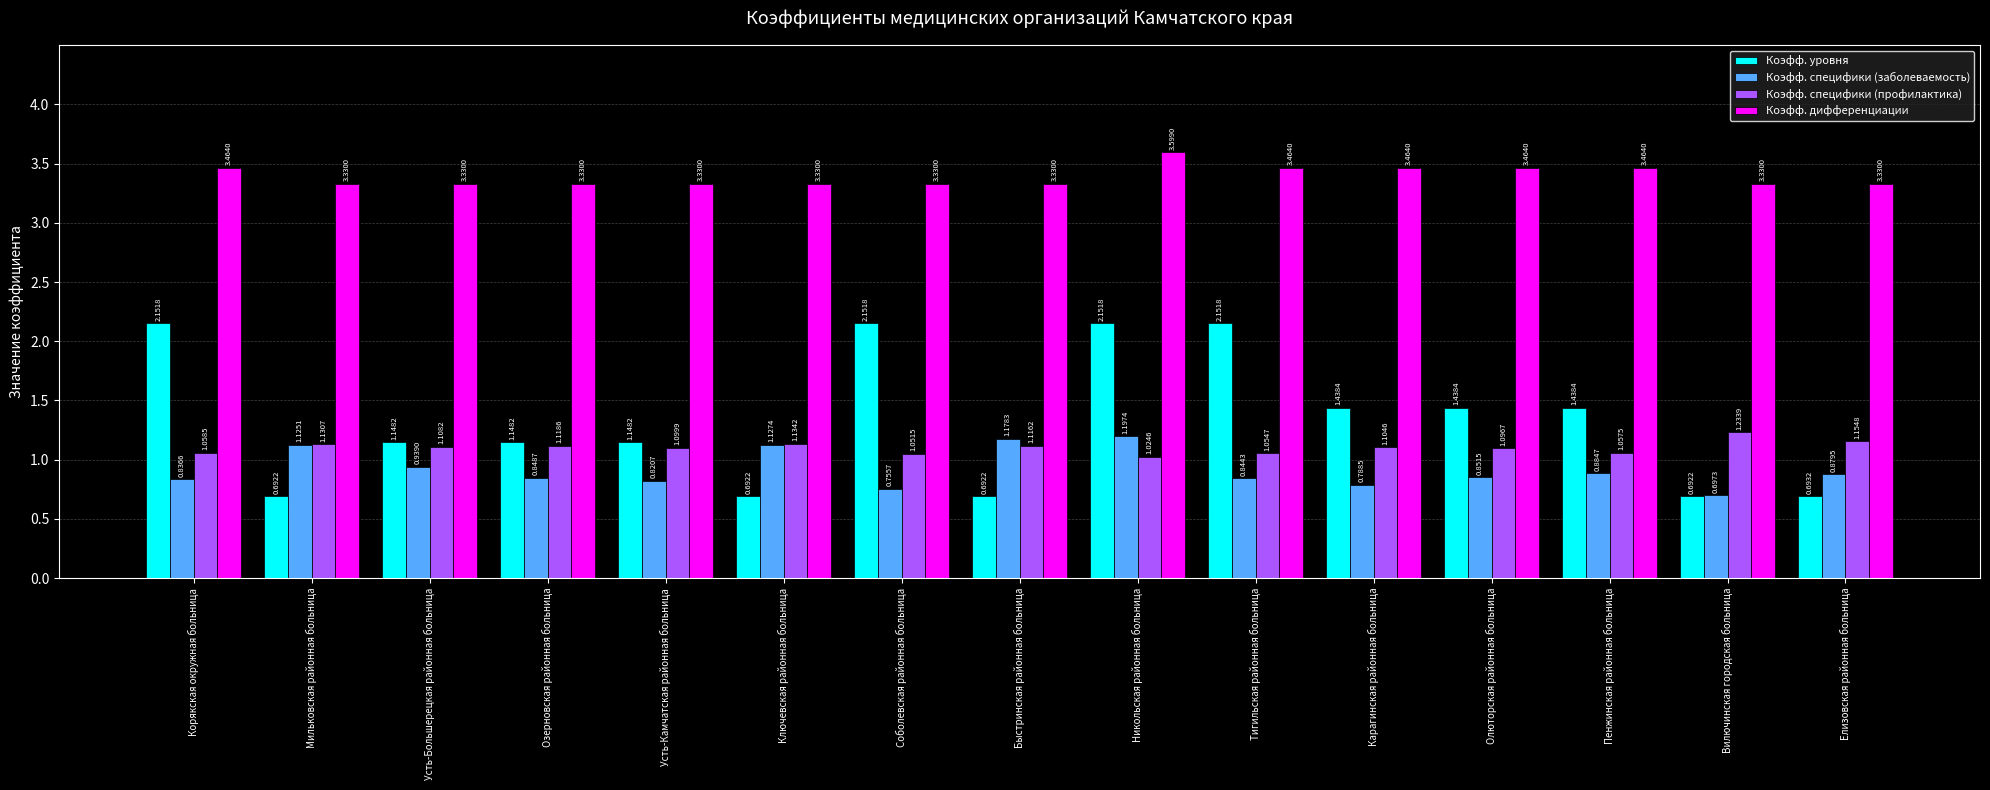

How many data points does each series have?

15